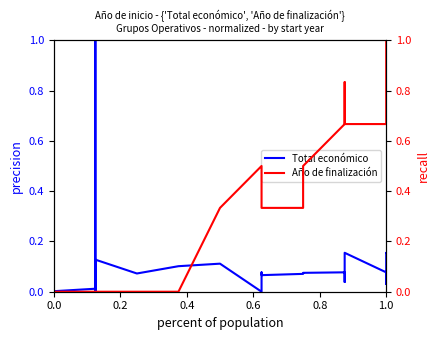

What is the difference between the maximum and minimum values in the Año de finalización series?

1.0